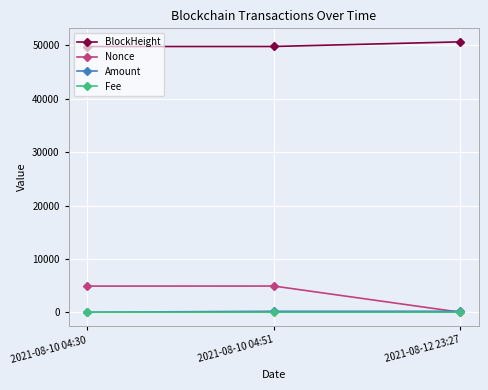

What is the total value across all series at 2021-08-10 04:30?

54699.1